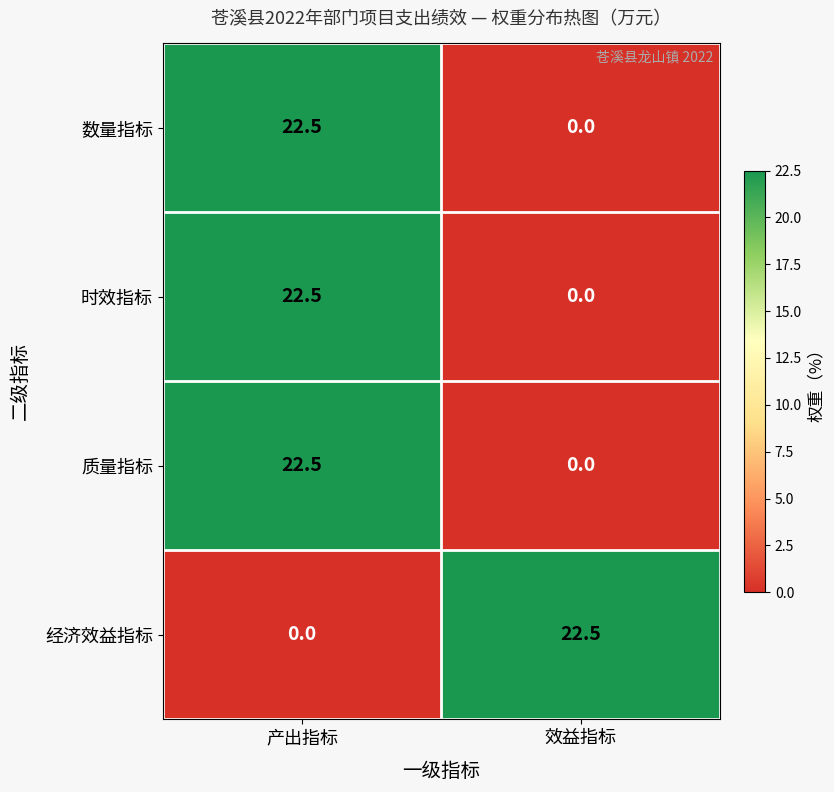

What is the spread (max minus min) of values at 产出指标?

22.5